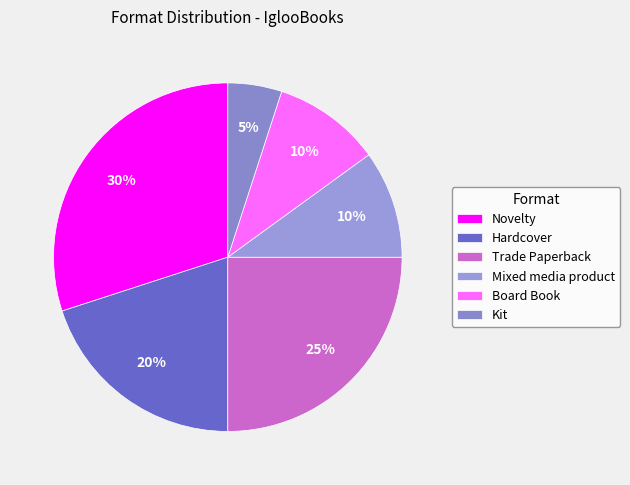

Approximately how many times larger is the value at Board Book compared to Mixed media product?

1.0